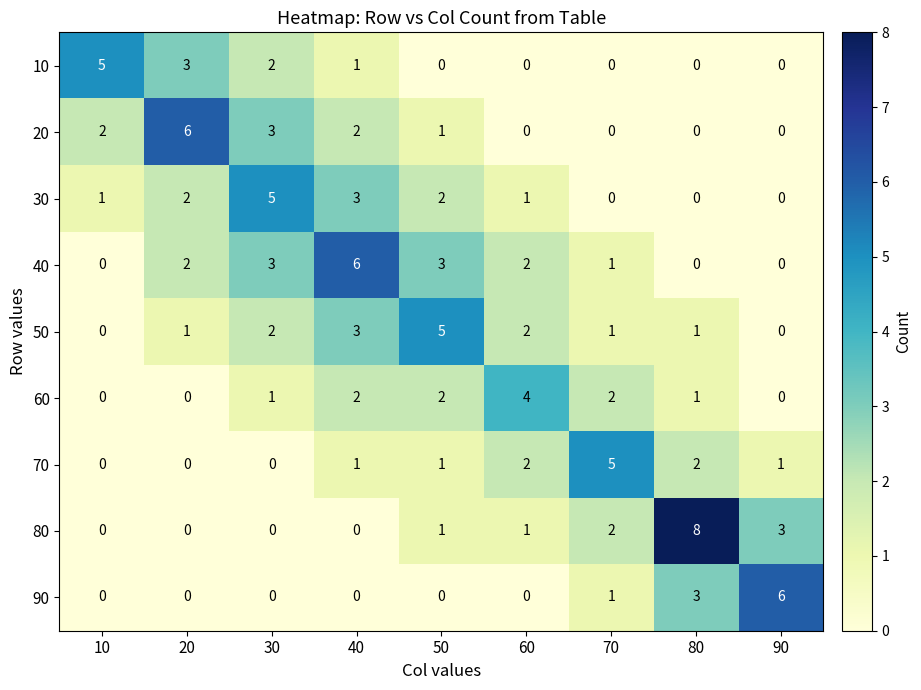

Is it true that 10 equals 5 at 10?

True